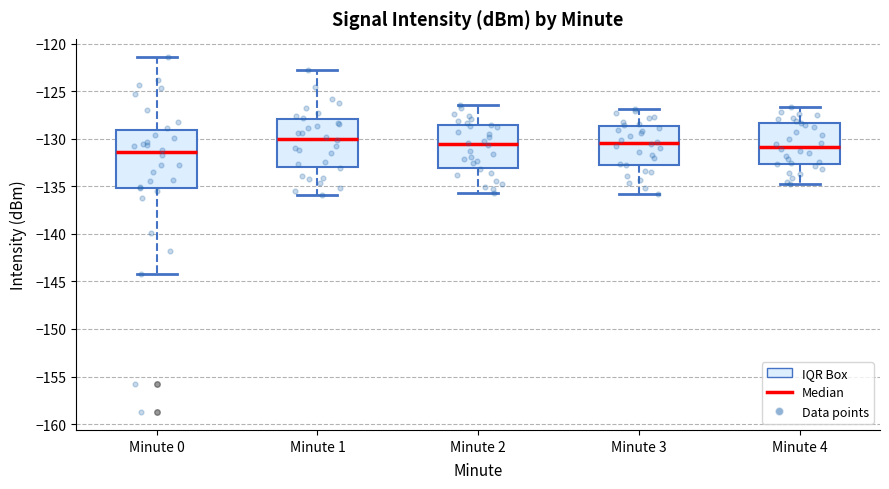

Which box is the tallest, from its lower edge to its upper edge?

Minute 0